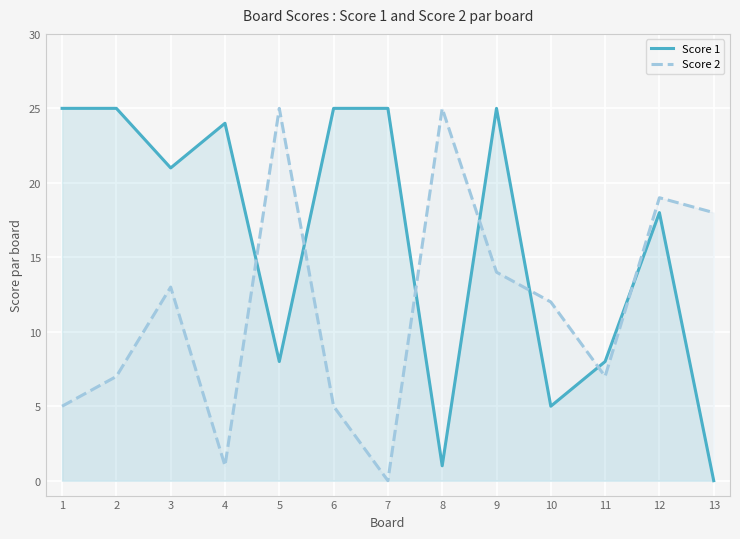

What is the value of the Score 1 point at the 12th from the left?

18